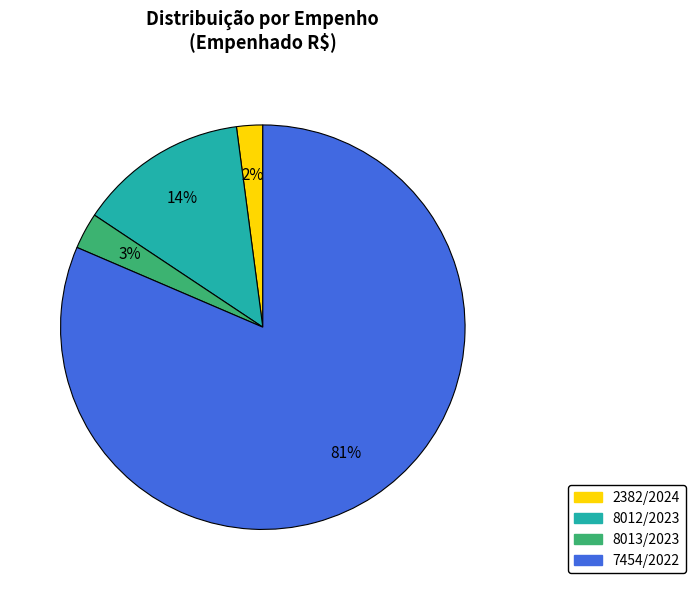

To the nearest percent, what percentage of the pie is 8013/2023?

3%